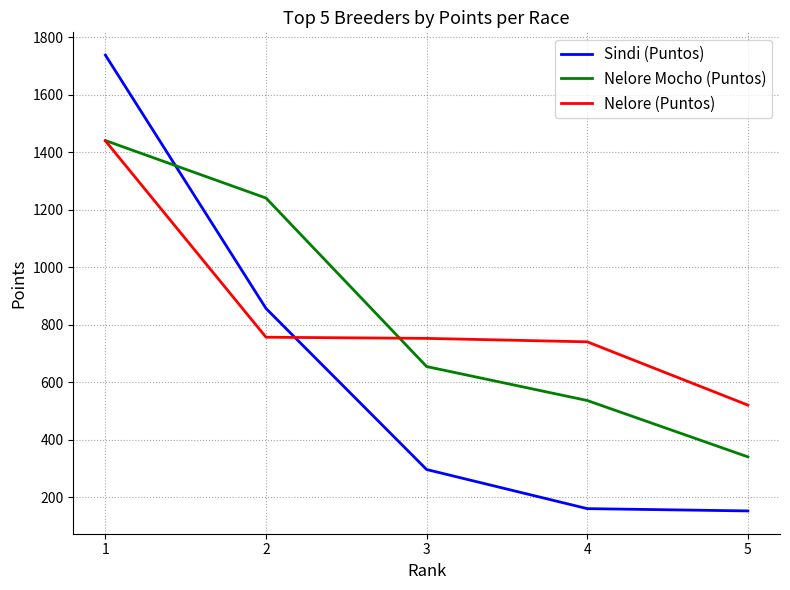

What is the maximum value shown in the chart?

1737